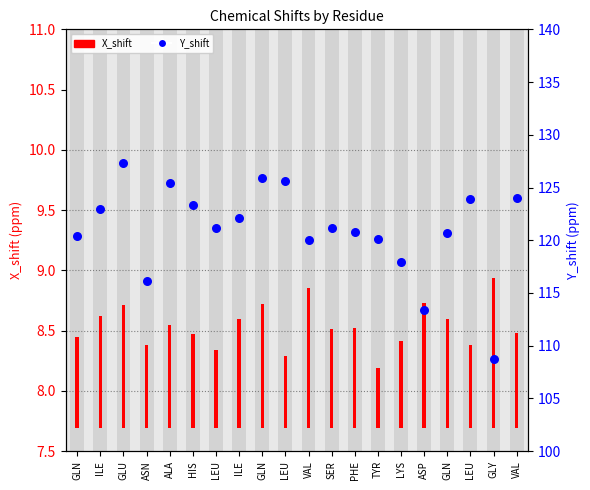

At which category is the sum across all series the highest?

GLU